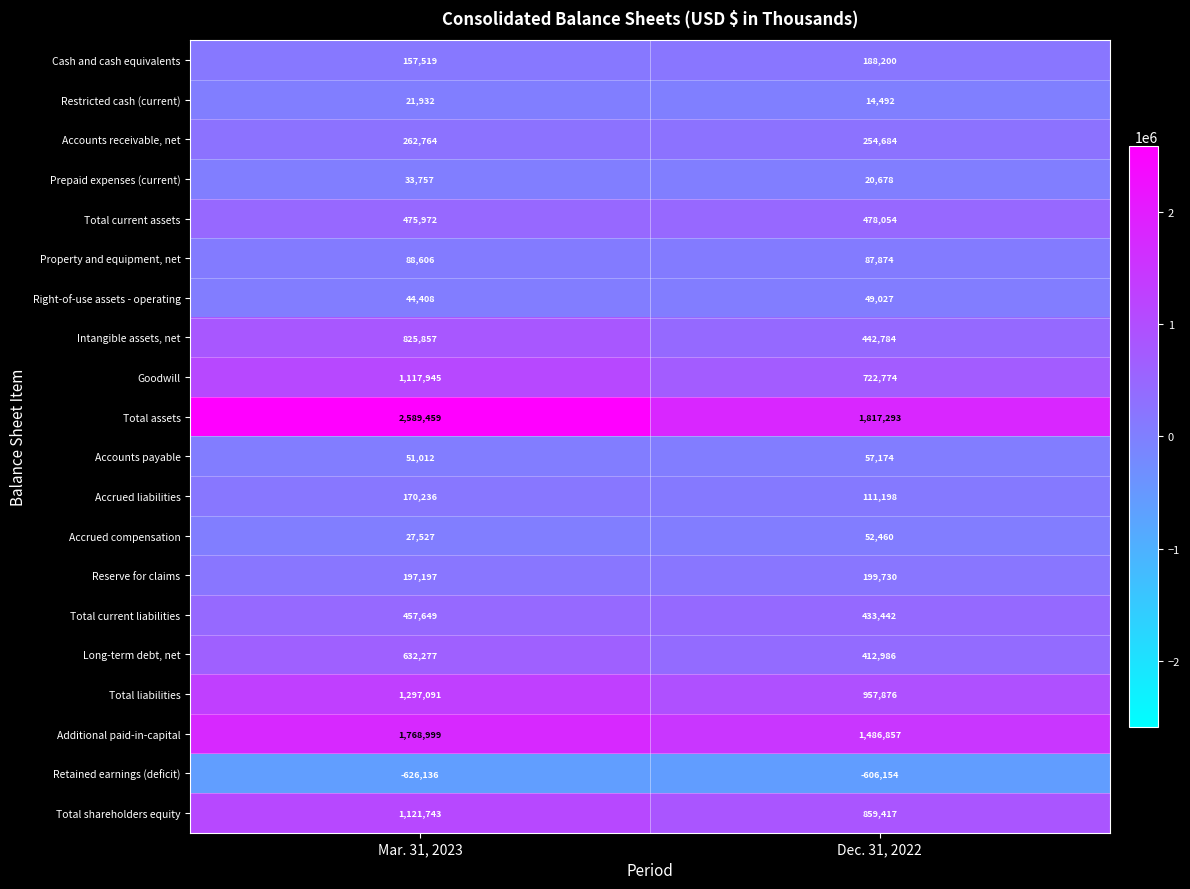

What is the approximate value of Restricted cash (current) at Dec. 31, 2022?

14492